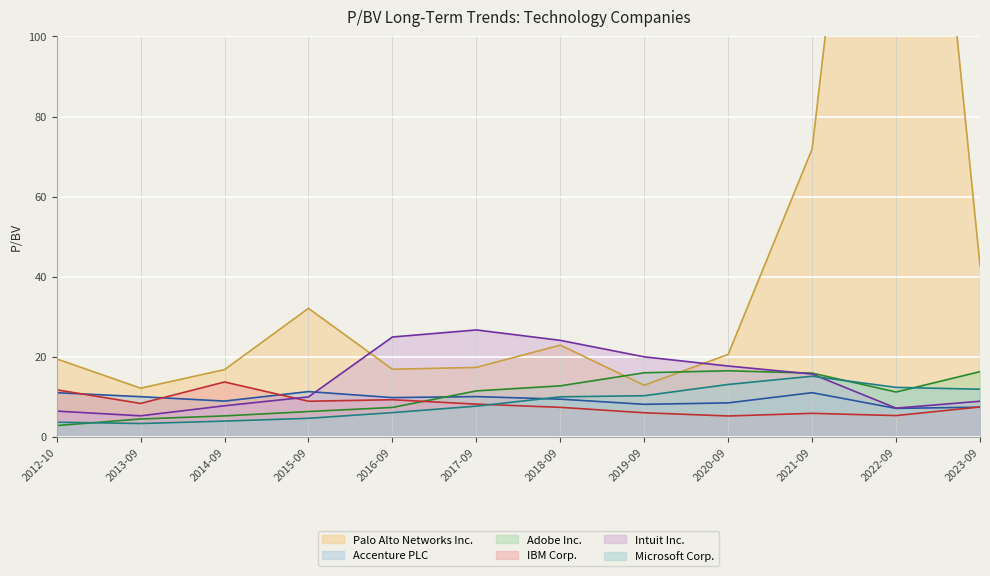

Which series changed the most between 2016-09 and 2021-09?

Palo Alto Networks Inc.